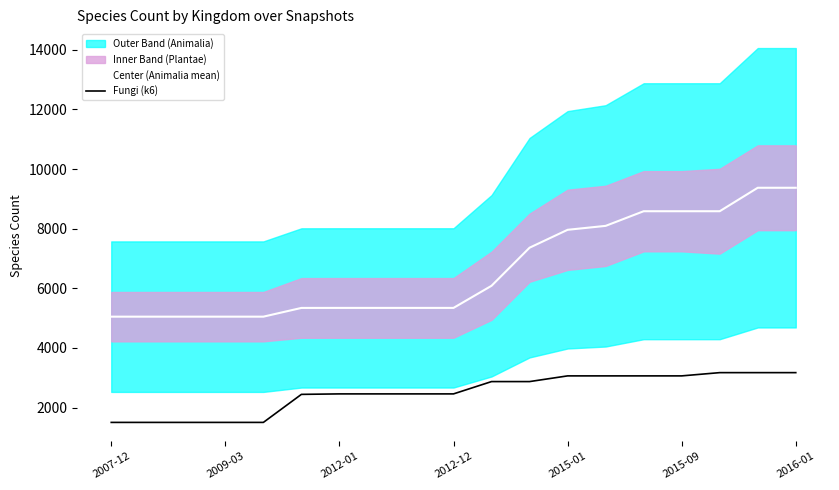

True or false: Center (Animalia mean) and Fungi (k6) intersect in this chart.

False